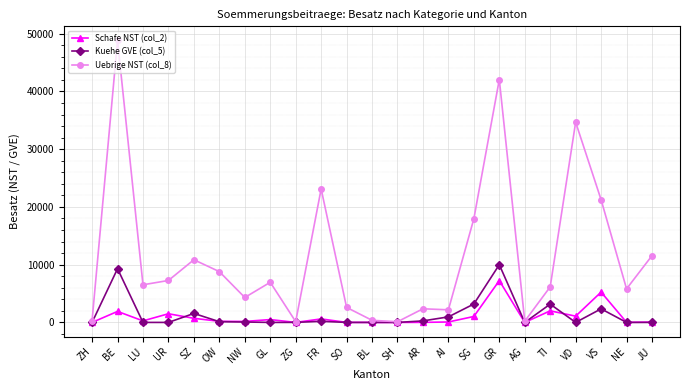

What is the difference between the Schafe NST (col_2) values at ZG and BE?

1905